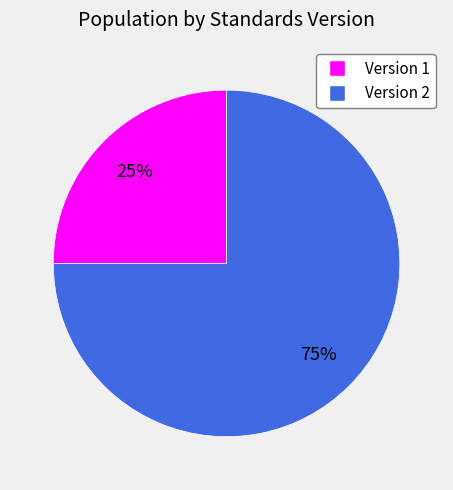

Is it true that Version 2 is 75% of the pie?

True